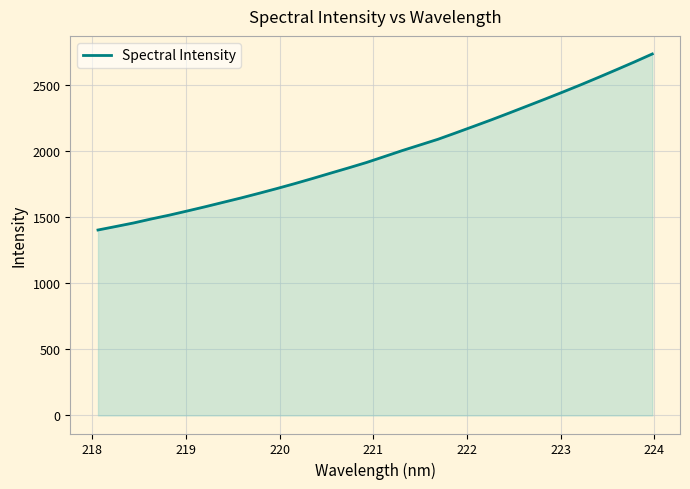

What is the smallest value displayed?

1403.4